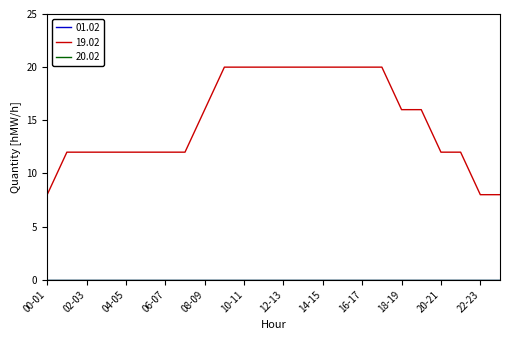

List the labels in order of 20.02 value, largest first.

00-01, 01-02, 02-03, 03-04, 04-05, 05-06, 06-07, 07-08, 08-09, 09-10, 10-11, 11-12, 12-13, 13-14, 14-15, 15-16, 16-17, 17-18, 18-19, 19-20, 20-21, 21-22, 22-23, 23-24